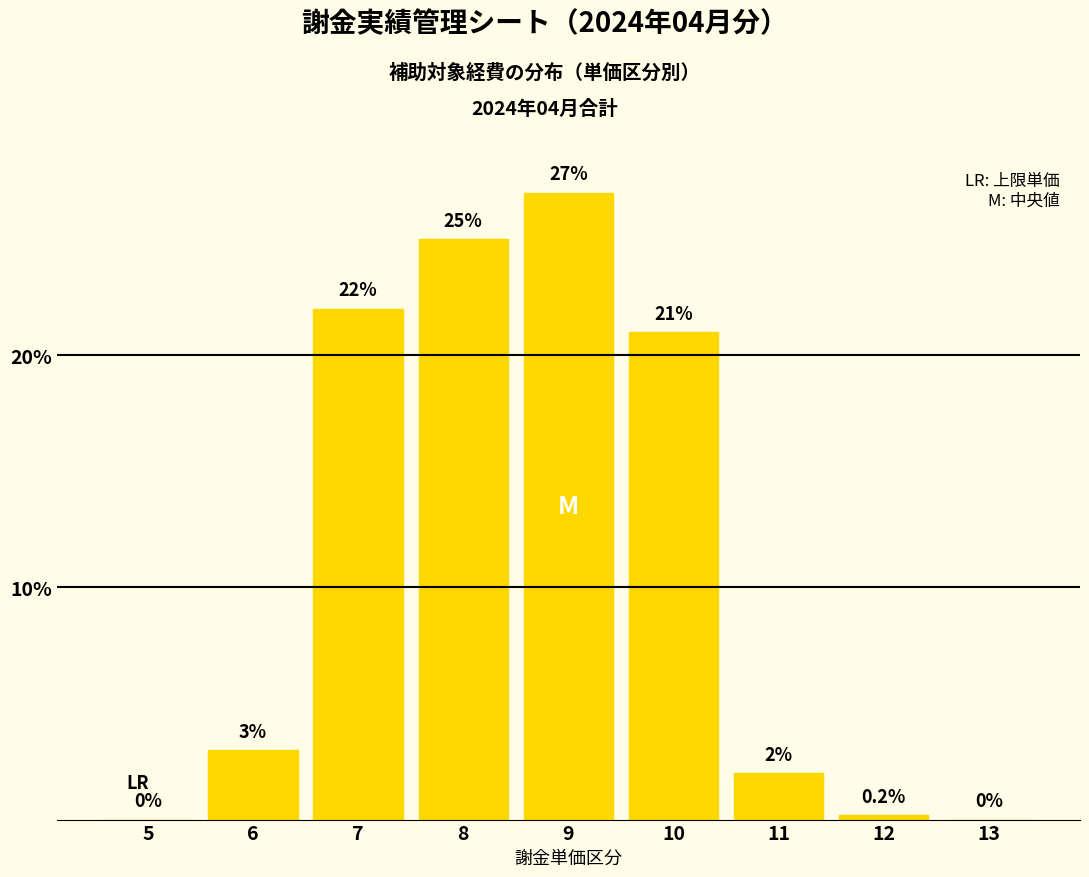

Reading right to left, transcribe all the data shown in this chart.

13=0.0	12=0.2	11=2.0	10=21.0	9=27.0	8=25.0	7=22.0	6=3.0	5=0.0